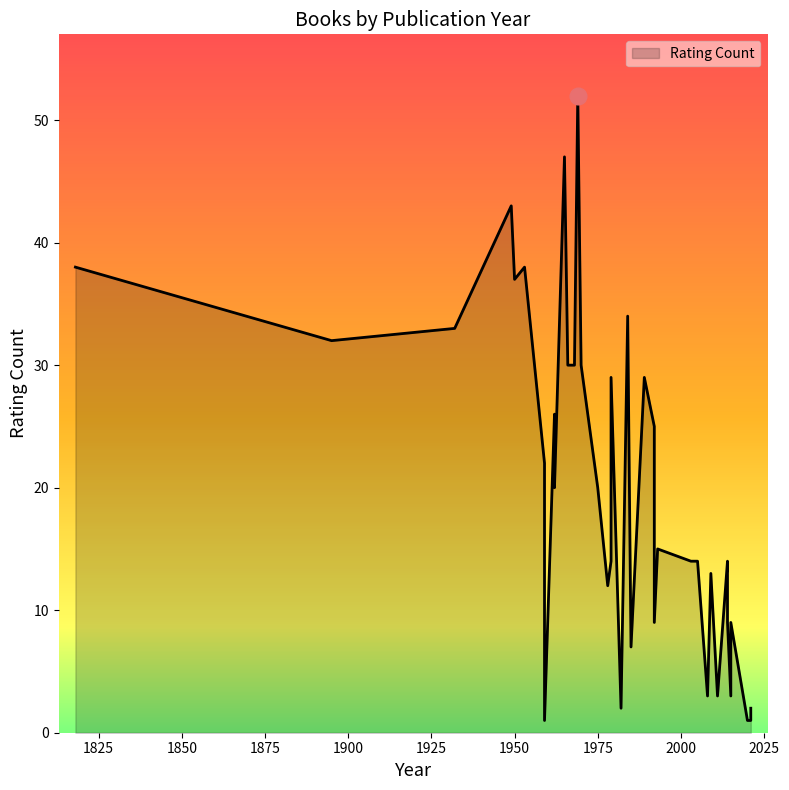

Rank the categories by value from highest to lowest.

1969, 1965, 1949, 1818, 1953, 1950, 1984, 1932, 1895, 1968, 1970, 1966, 1989, 1979, 1962, 1992, 1992, 1959, 1975, 1962, 1993, 1979, 2005, 2003, 2014, 2009, 1978, 2014, 2014, 1992, 2015, 1985, 2008, 2011, 2015, 1982, 2021, 2021, 1959, 2020